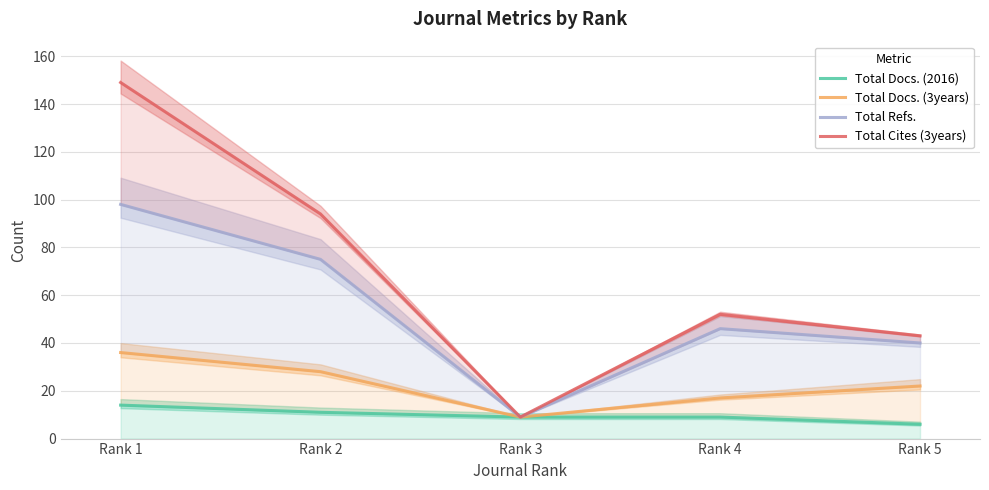

True or false: Total Docs. (3years) has more than 1 interior local peaks.

False